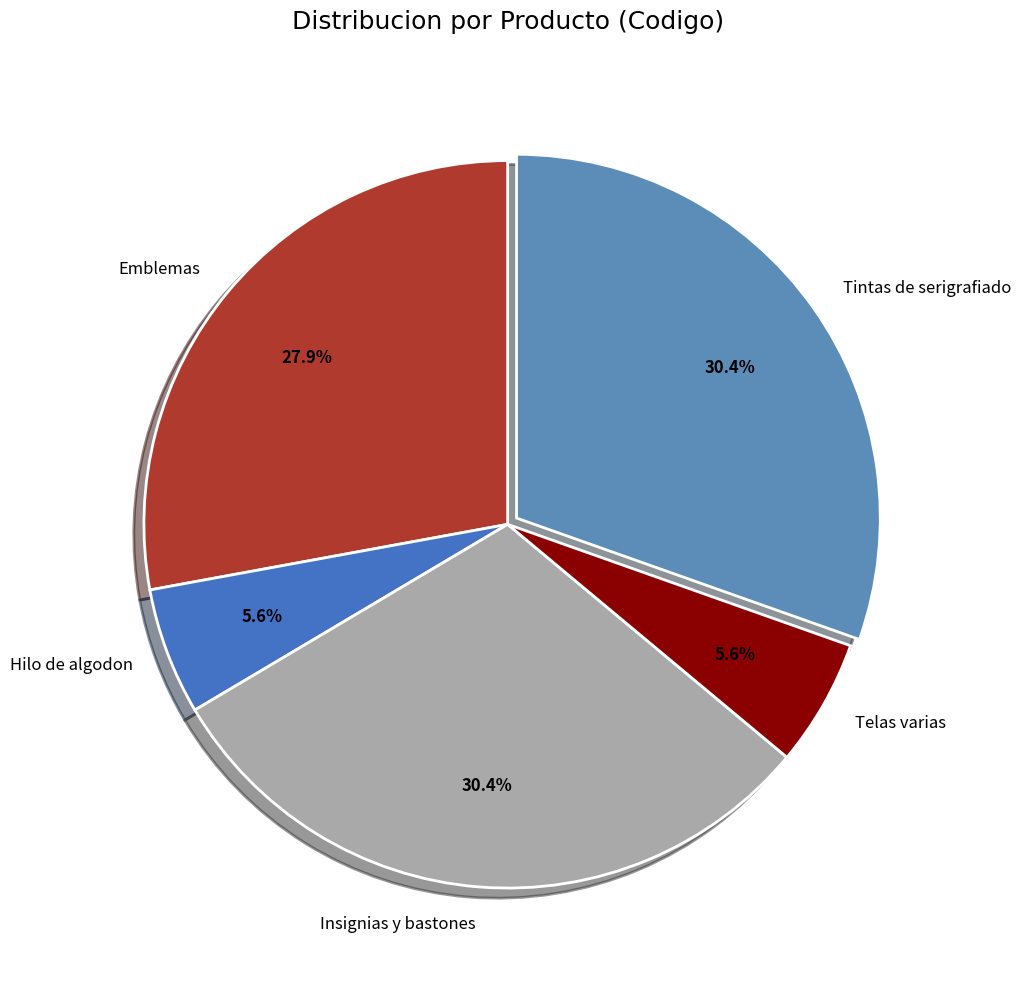

Approximately how many times larger is the value at Insignias y bastones compared to Hilo de algodon?

5.4